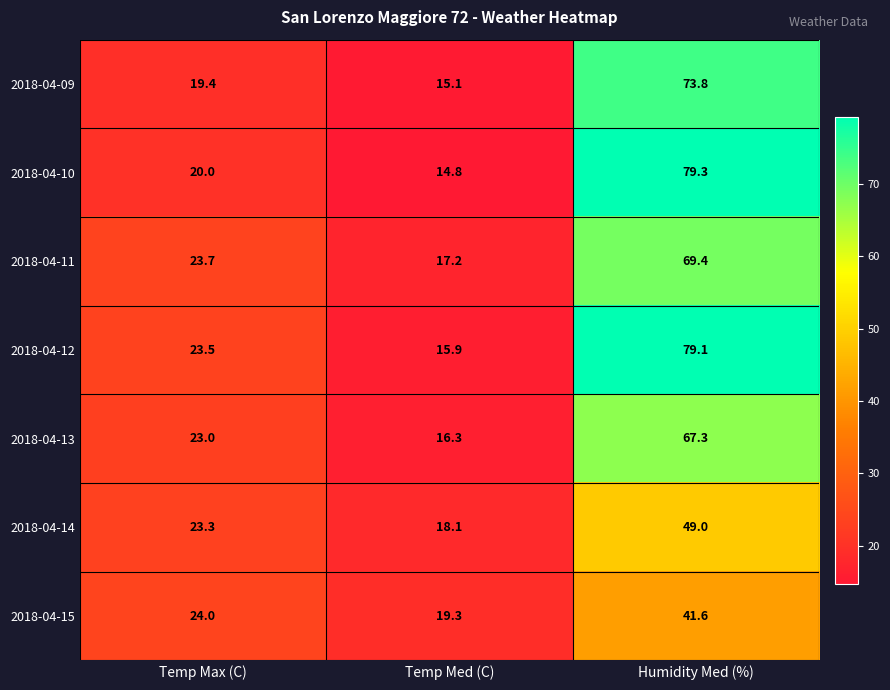

Reading right to left, what are all the values shown in this chart?

2018-04-09: Humidity Med (%)=73.8	Temp Med (C)=15.1	Temp Max (C)=19.4
2018-04-10: Humidity Med (%)=79.3	Temp Med (C)=14.8	Temp Max (C)=20.0
2018-04-11: Humidity Med (%)=69.4	Temp Med (C)=17.2	Temp Max (C)=23.7
2018-04-12: Humidity Med (%)=79.1	Temp Med (C)=15.9	Temp Max (C)=23.5
2018-04-13: Humidity Med (%)=67.3	Temp Med (C)=16.3	Temp Max (C)=23.0
2018-04-14: Humidity Med (%)=49.0	Temp Med (C)=18.1	Temp Max (C)=23.3
2018-04-15: Humidity Med (%)=41.6	Temp Med (C)=19.3	Temp Max (C)=24.0